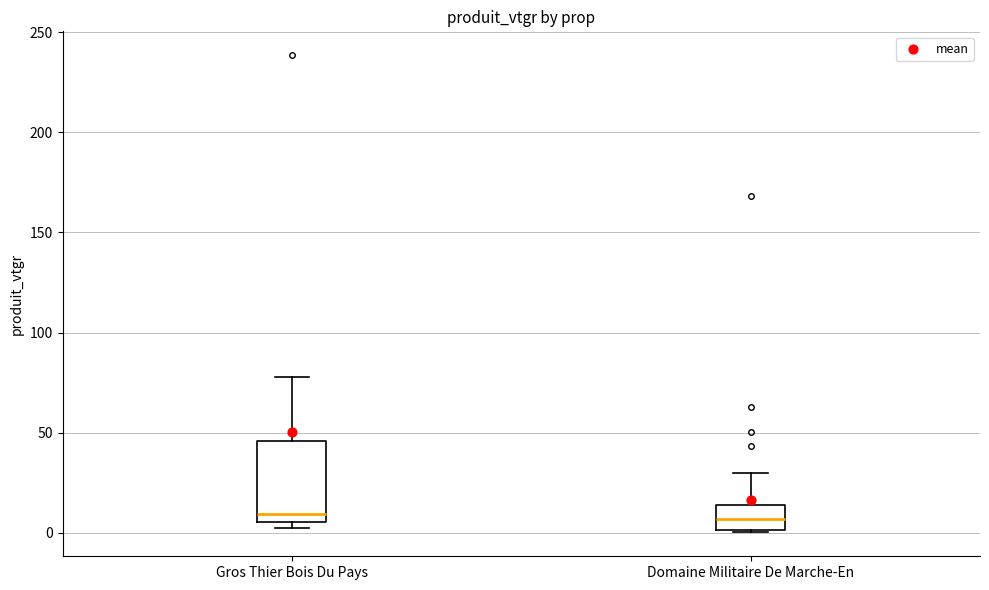

Reading left to right, read every box against the y-axis: the position of its median line, the range the box covers, and the ends of its whiskers. The values are not printed on the chart, so give them approximately, as read against the axis.

Gros Thier Bois Du Pays: median 10, box 5 to 45, whiskers 0 to 80
Domaine Militaire De Marche-En: median 5, box 0 to 15, whiskers 0 to 30